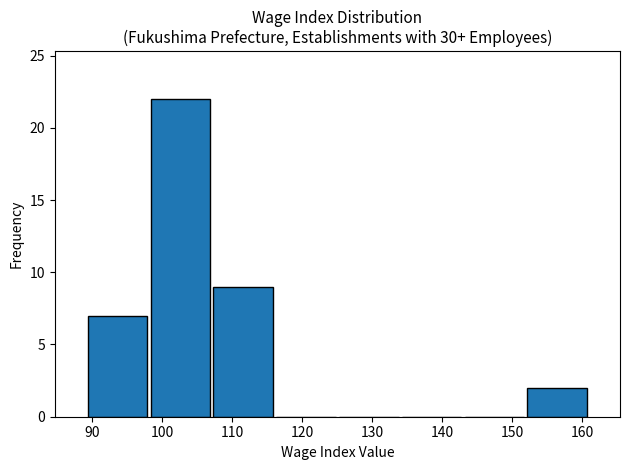

How tall is the bar that spans 107 to 116 on the x-axis? Neither the bar edges nor the heights are printed on the chart, so give them approximately, as read against the axes.

9